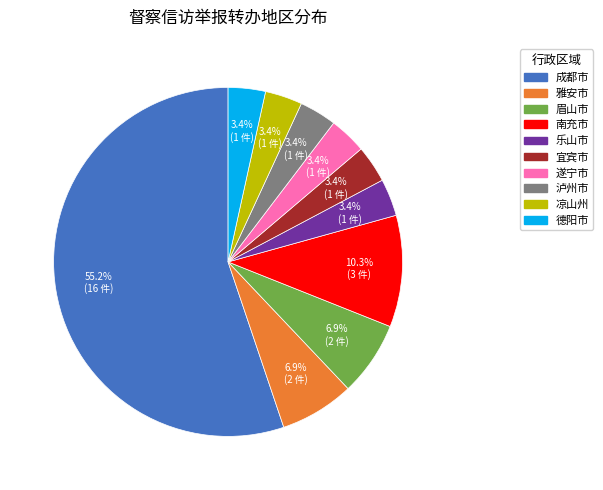

Approximately how many times larger is the value at 成都市 compared to 眉山市?

8.0